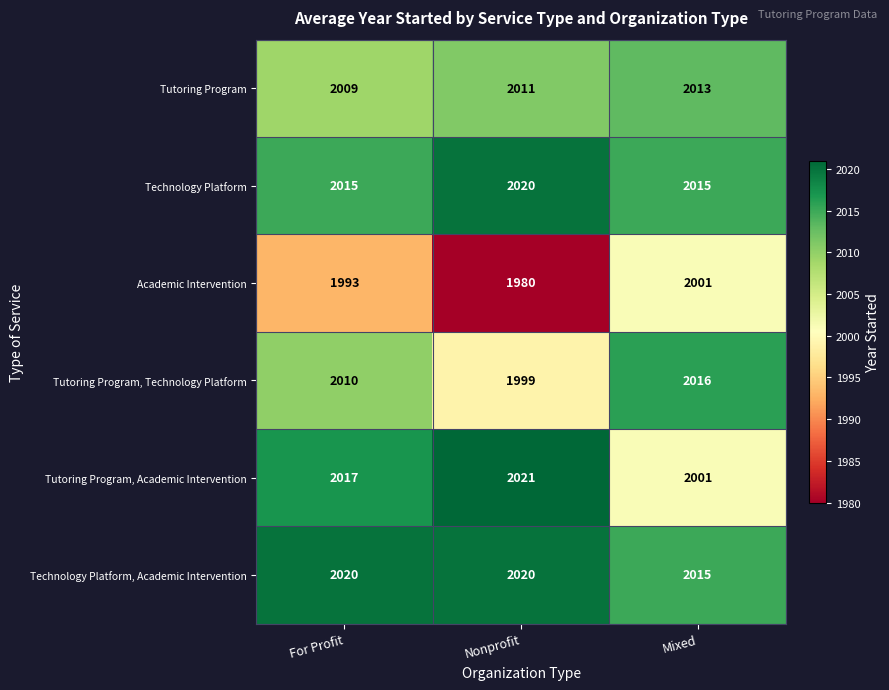

What is the sum of all Technology Platform values?

6050